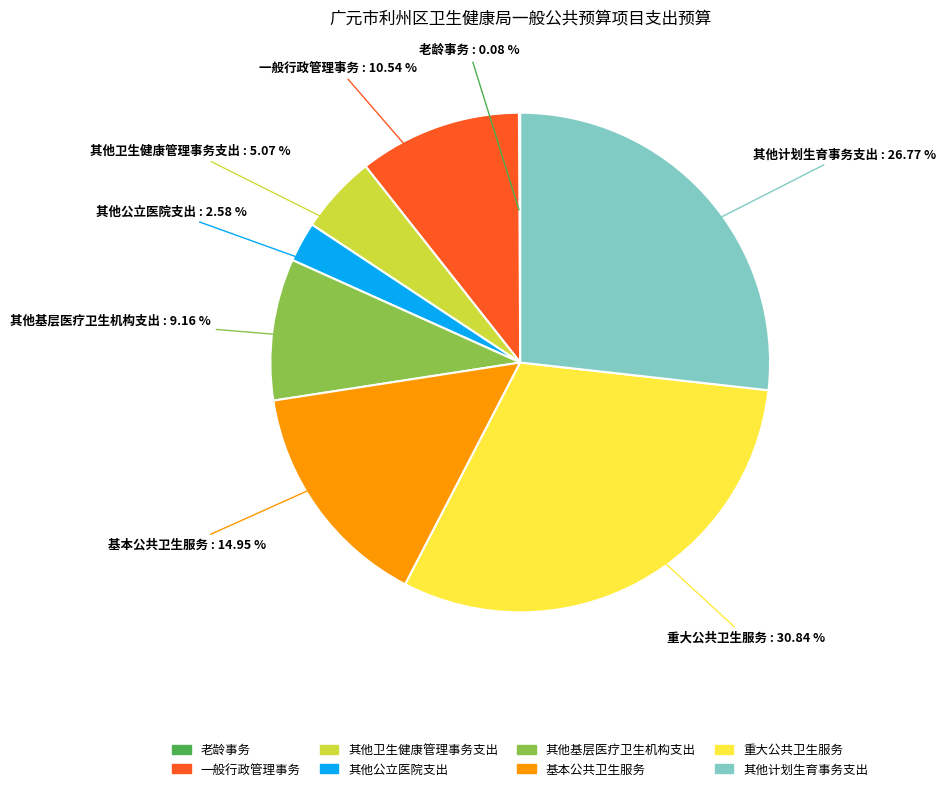

Is it true that 其他基层医疗卫生机构支出 is 21% of the pie?

False